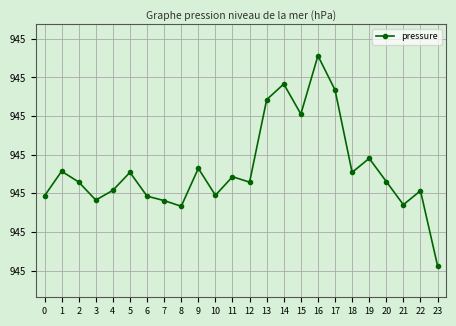

Reading left to right, transcribe all the data shown in this chart.

945.2	945.2	945.2	945.2	945.2	945.2	945.2	945.2	945.2	945.2	945.2	945.2	945.2	945.3	945.3	945.3	945.4	945.3	945.2	945.2	945.2	945.2	945.2	945.1